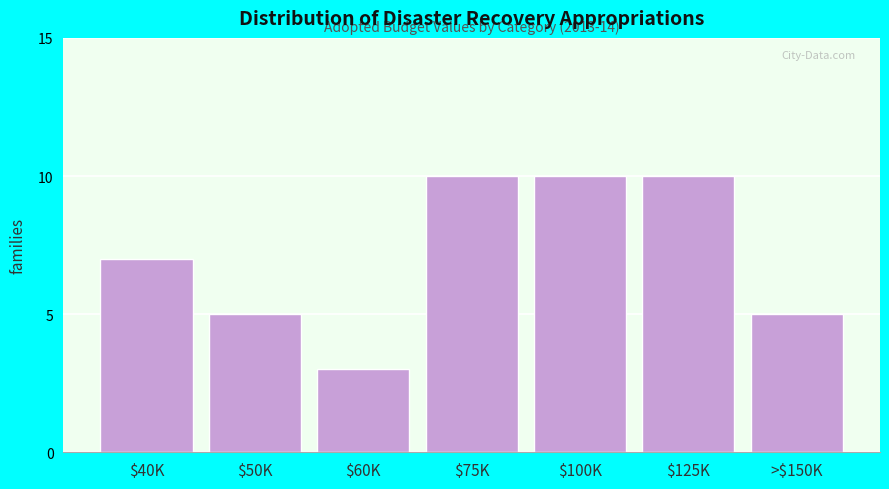

Reading left to right, transcribe all the data shown in this chart.

7	5	3	10	10	10	5